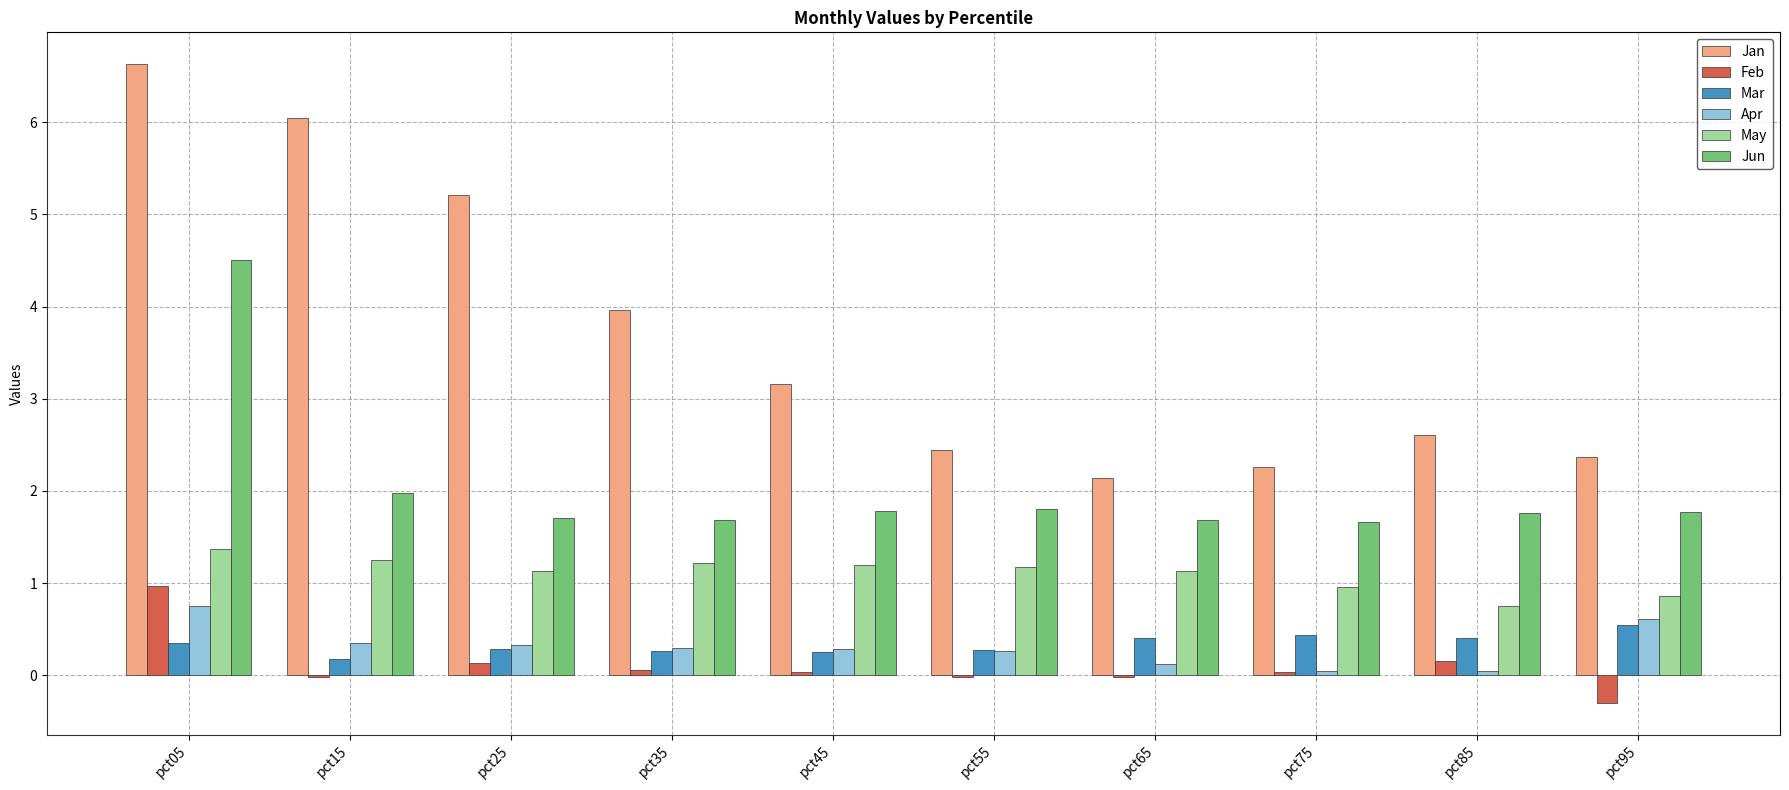

What is the sum of the Jun values at pct95 and pct05?

6.3